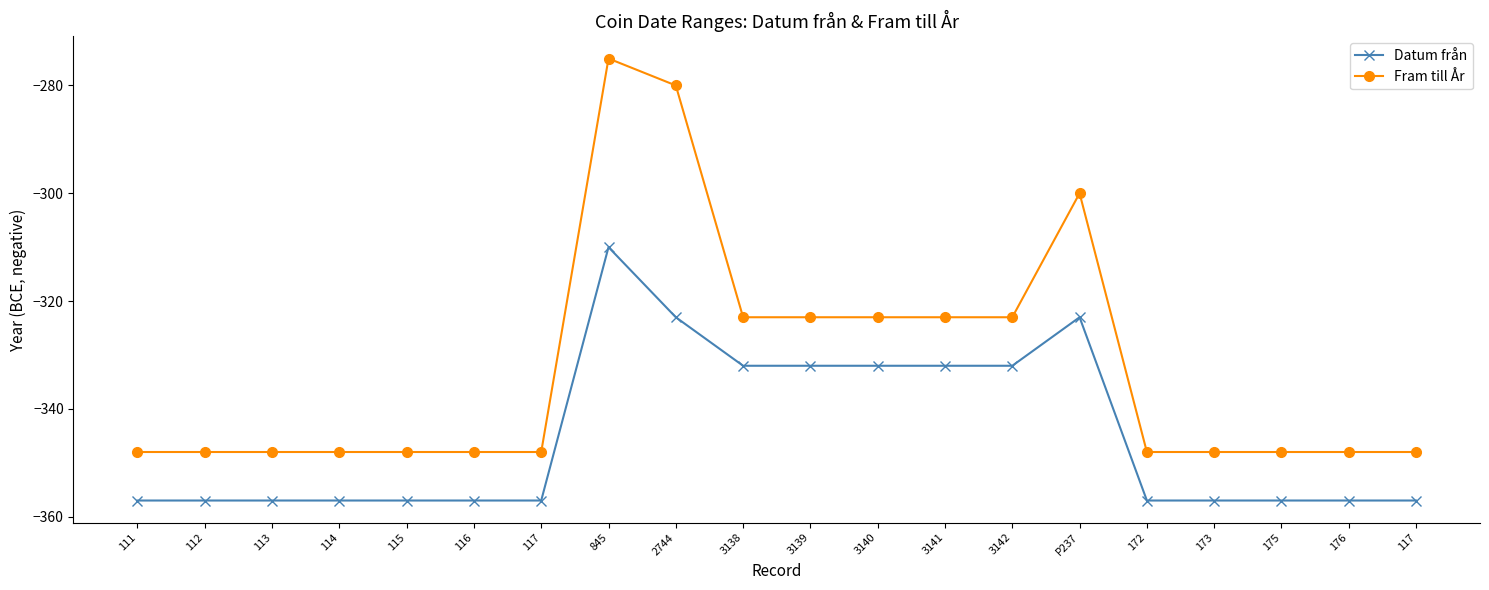

How many lines are shown in the chart?

2